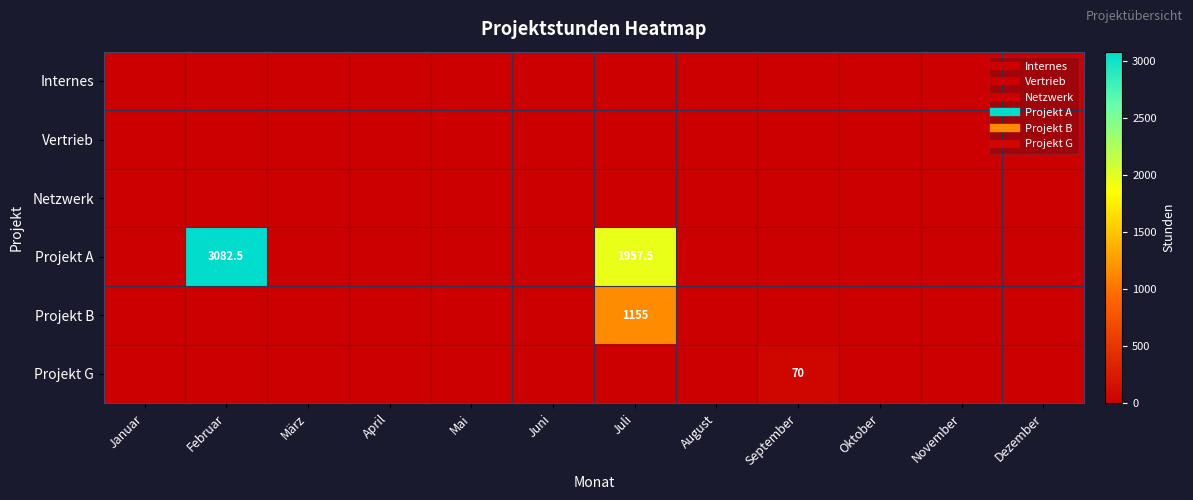

How many categories are shown in the chart?

12